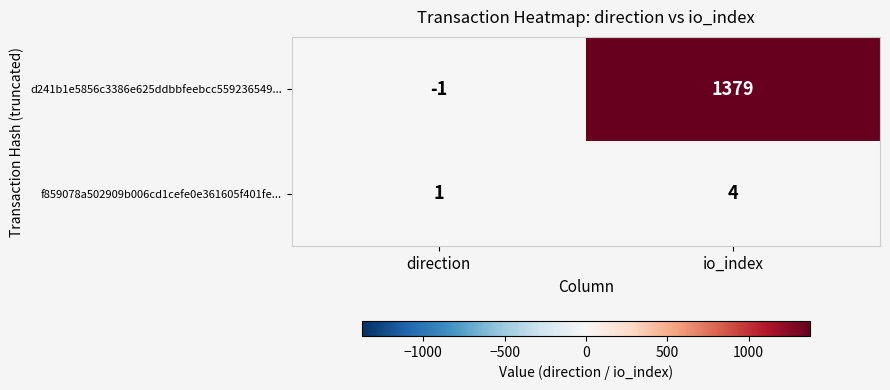

Where is f859078a502909b006cd1cefe0e361605f401fe... nearest to the value 2?

direction